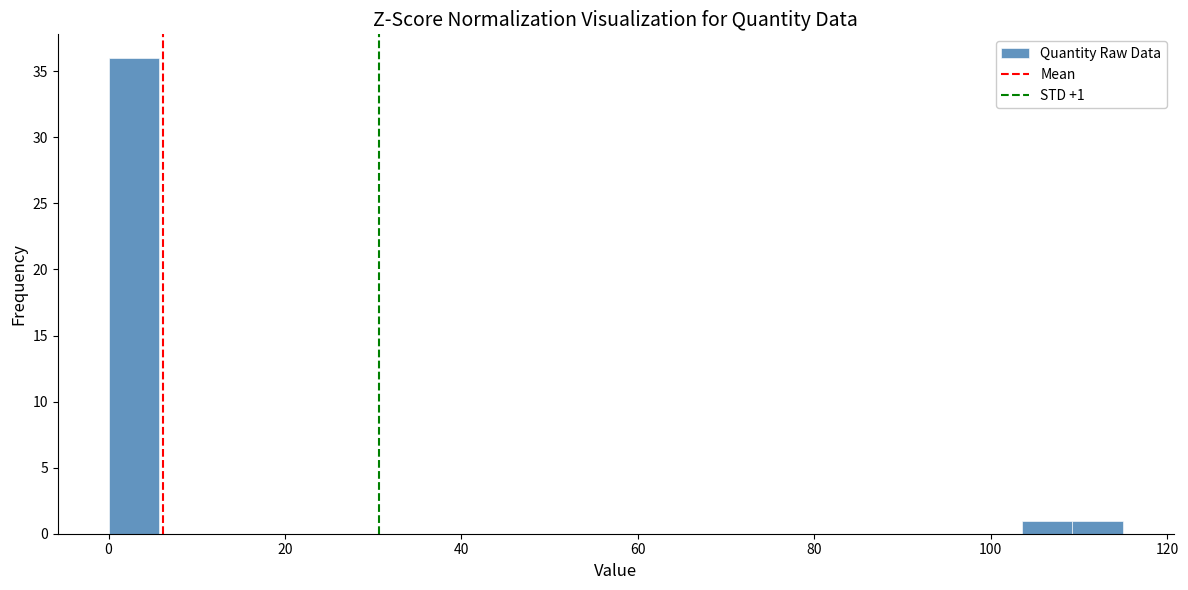

Around what value on the x-axis is the tallest bar? Give the approximate position of its centre, as read against the axis.

2